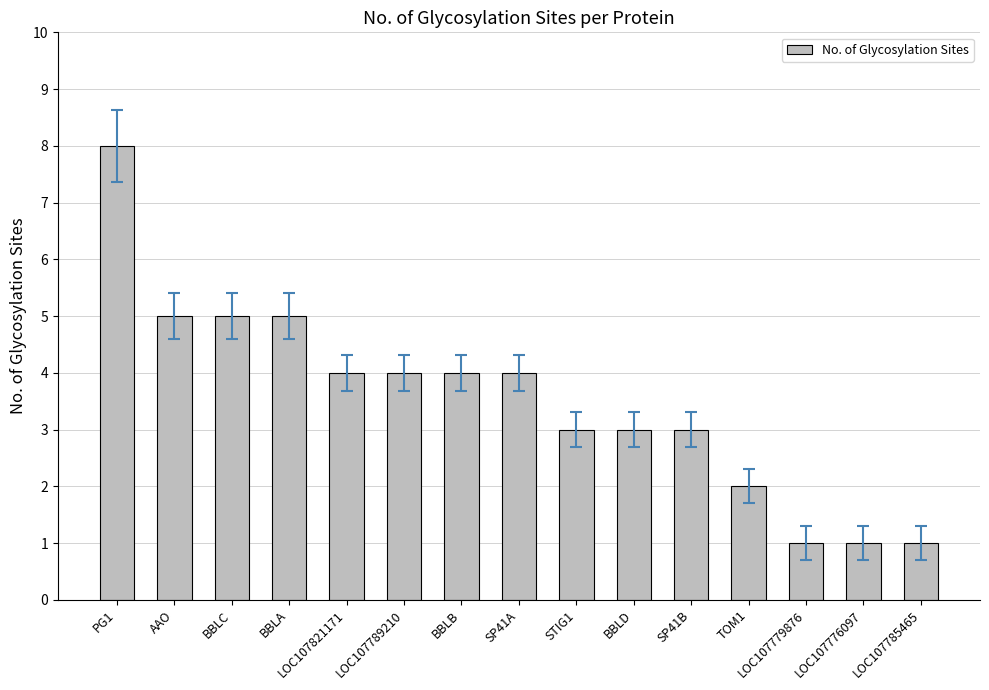

The chart shows a value of 3 at BBLD. True or false?

True